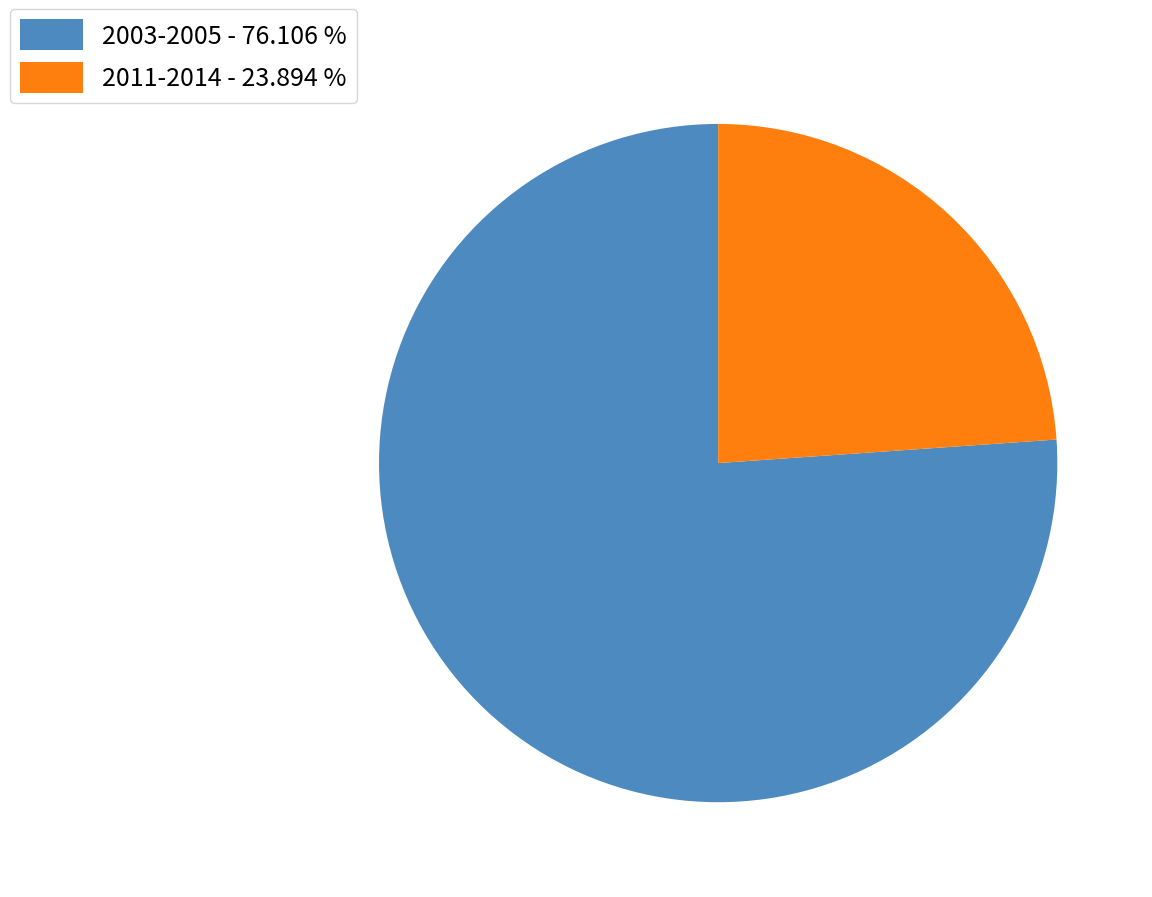

What is the ratio of the value at 2003-2005 - 76.106 % to the value at 2011-2014 - 23.894 %?

3.2